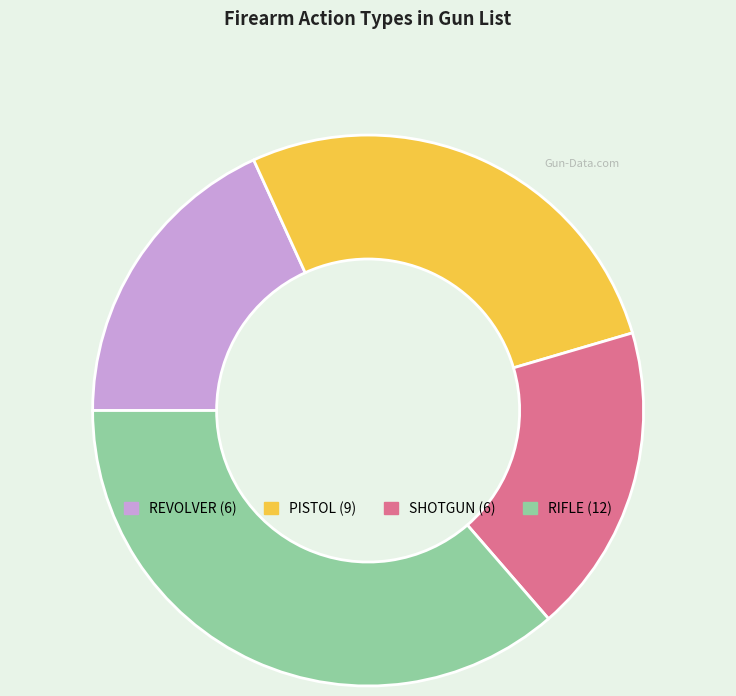

How many slices are in this pie chart?

4